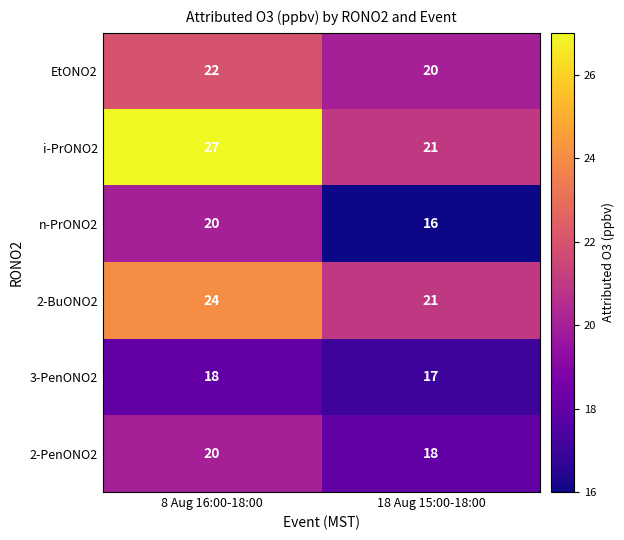

What is the minimum value shown in the chart?

16